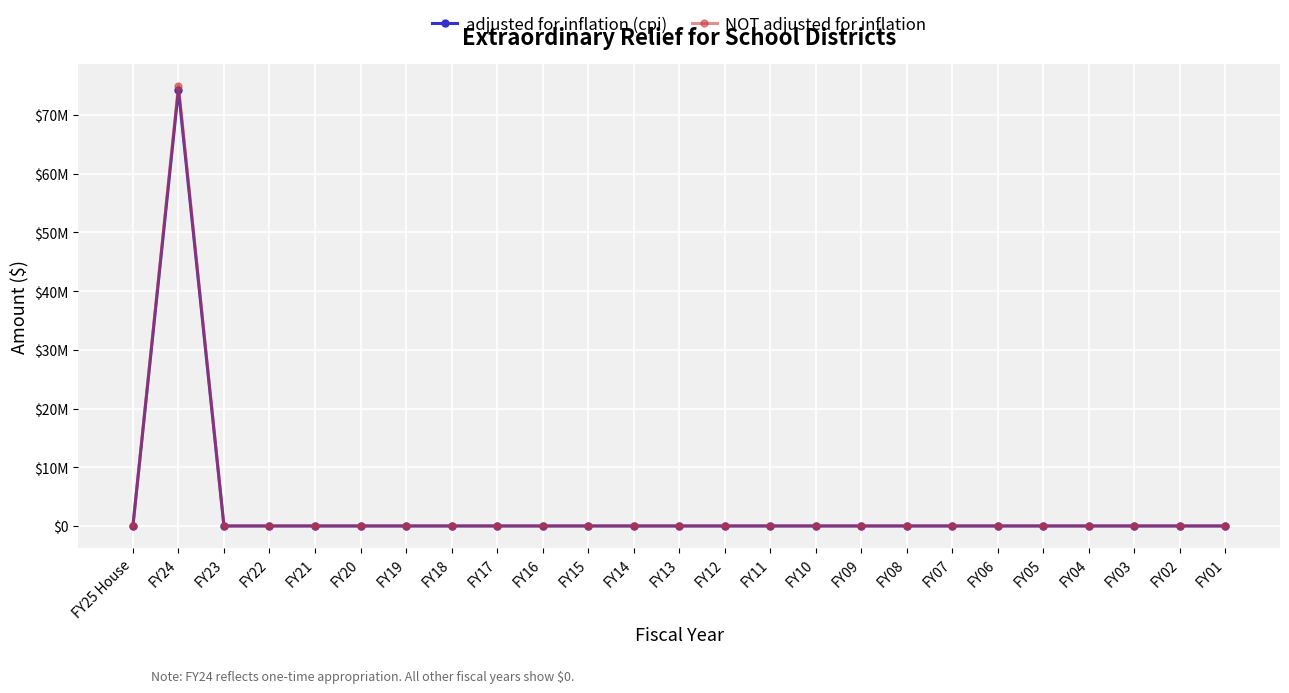

At which category does adjusted for inflation (cpi) reach its first local peak?

FY24